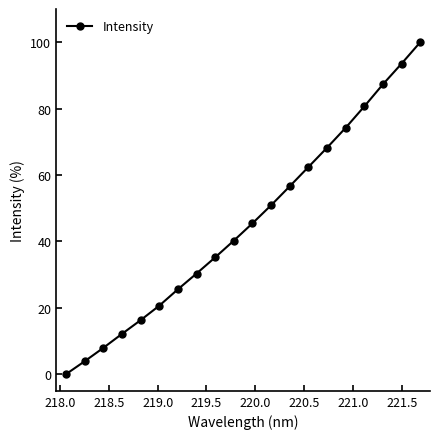

What is the difference between the maximum and minimum values?

100.0